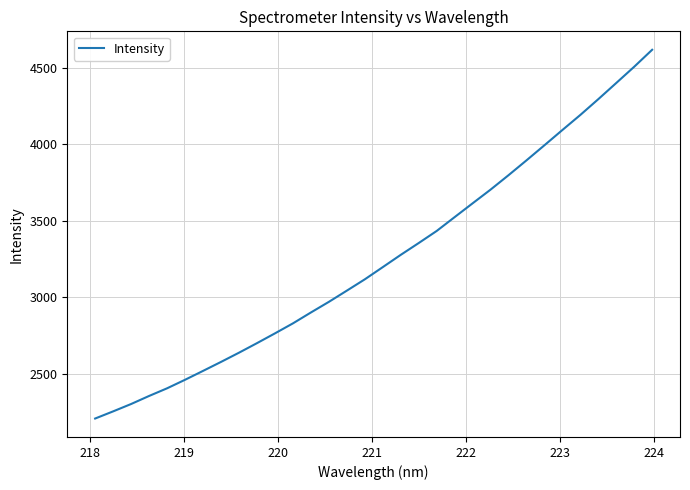

What is the smallest value displayed?

2206.3